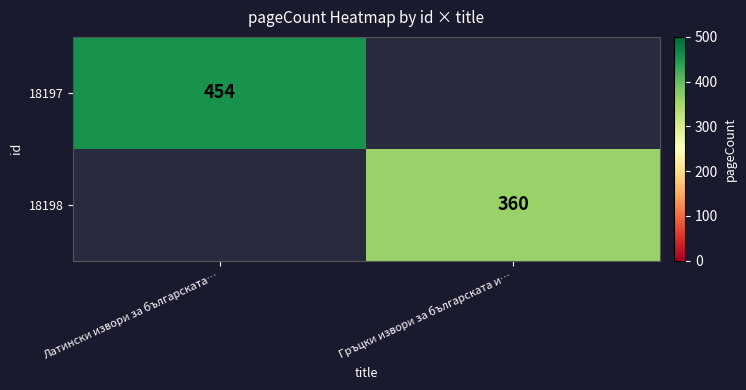

At which category does the chart reach its peak across all series?

Латински извори за българската…